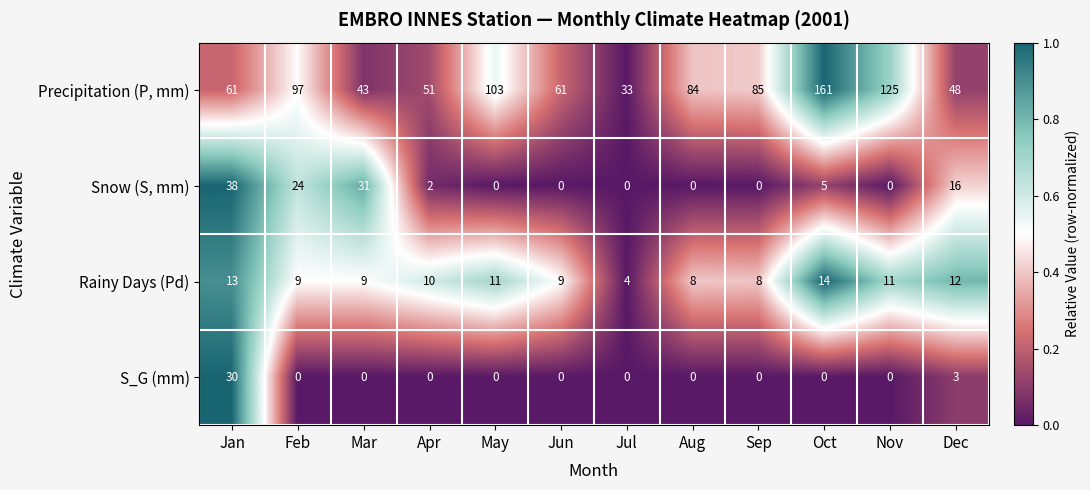

Which series has the largest total across all categories?

Precipitation (P, mm)